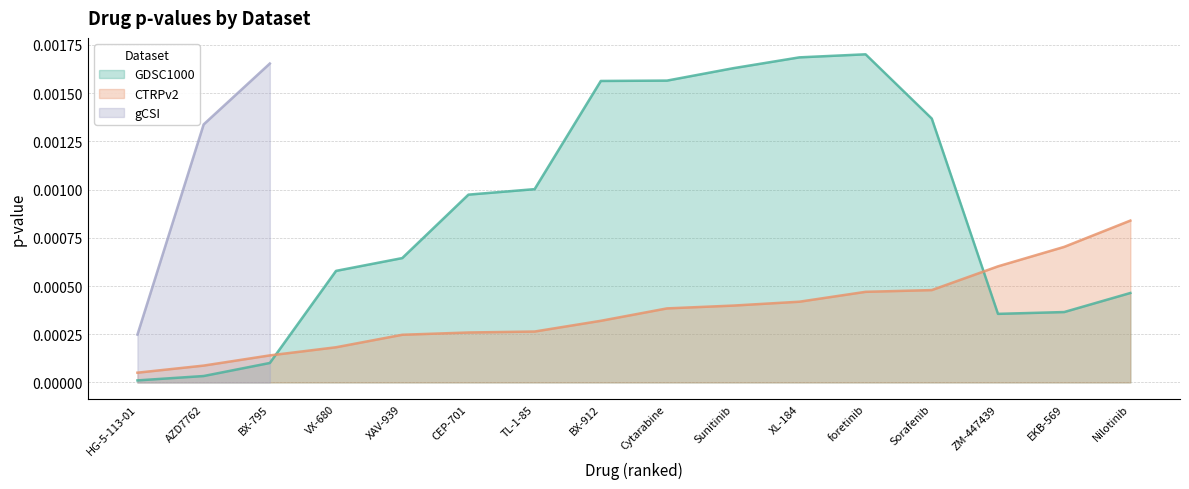

Is the value of GDSC1000 at Sunitinib greater than the value of CTRPv2 at HG-5-113-01?

Yes